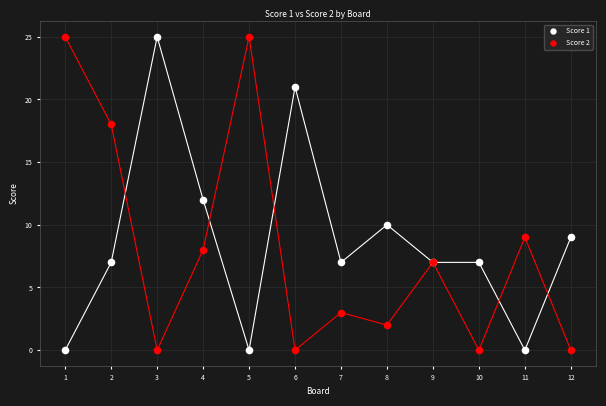

What is the X range (max minus min) for the scatter plot?

11